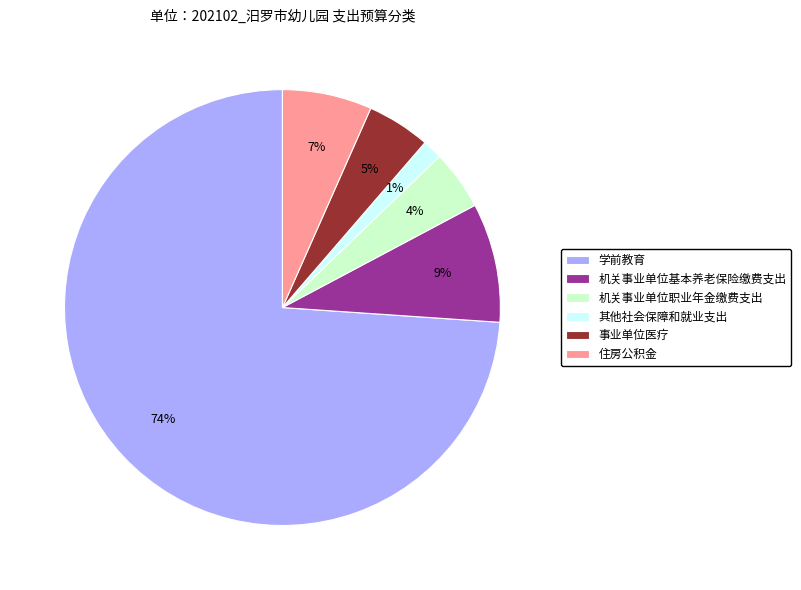

True or false: 机关事业单位基本养老保险缴费支出 accounts for 23% of the total.

False